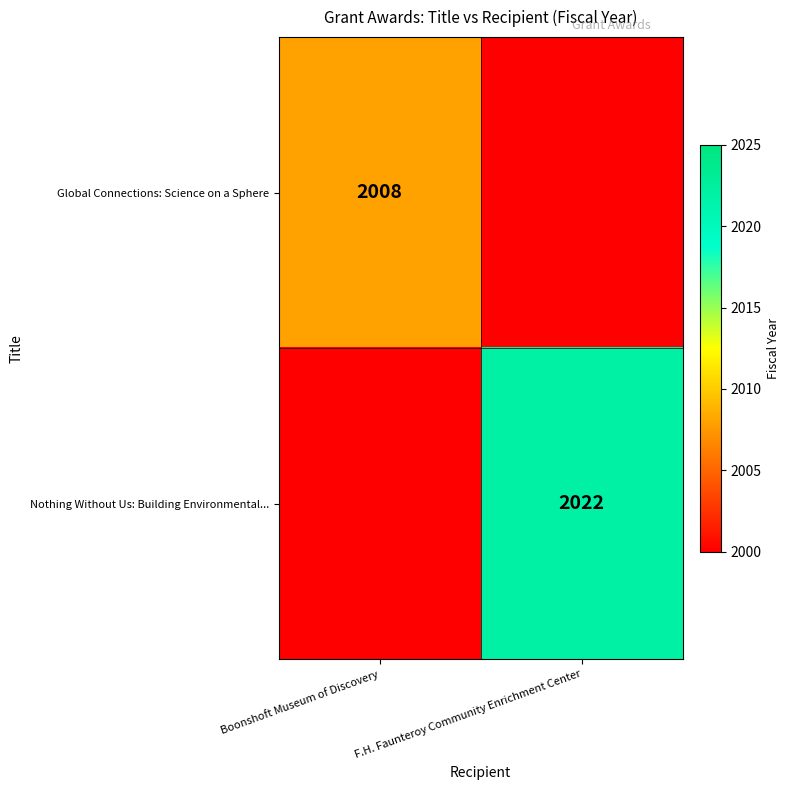

The value of Nothing Without Us: Building Environmental... at F.H. Faunteroy Community Enrichment Center is 2022. True or false?

True